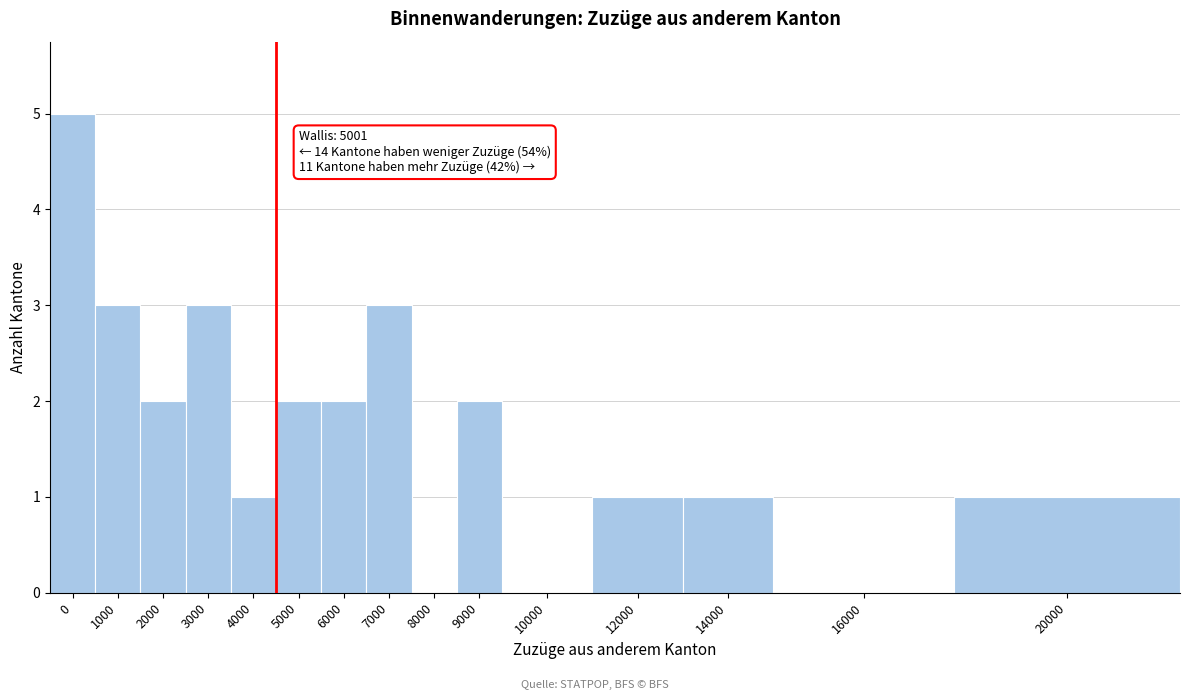

Reading left to right, list all the values displayed in this chart.

0=5	1000=3	2000=2	3000=3	4000=1	5000=2	6000=2	7000=3	8000=0	9000=2	10000=0	12000=1	14000=1	16000=0	20000=1